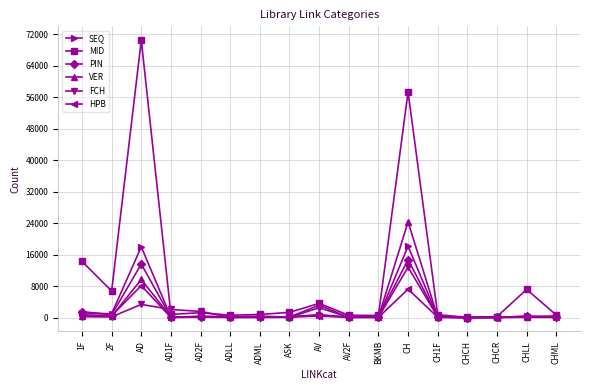

Does the chart display data point markers on the line(s)?

Yes